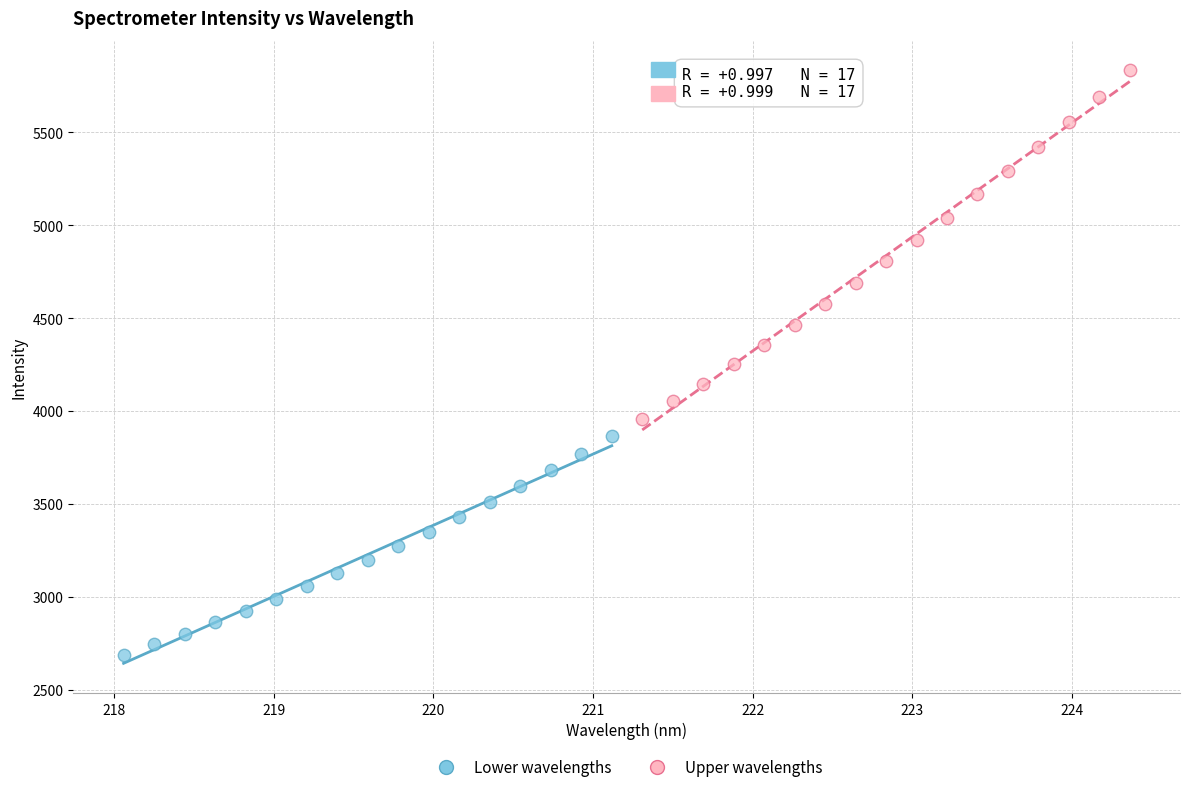

Which series contains the lowest Y value?

Lower wavelengths